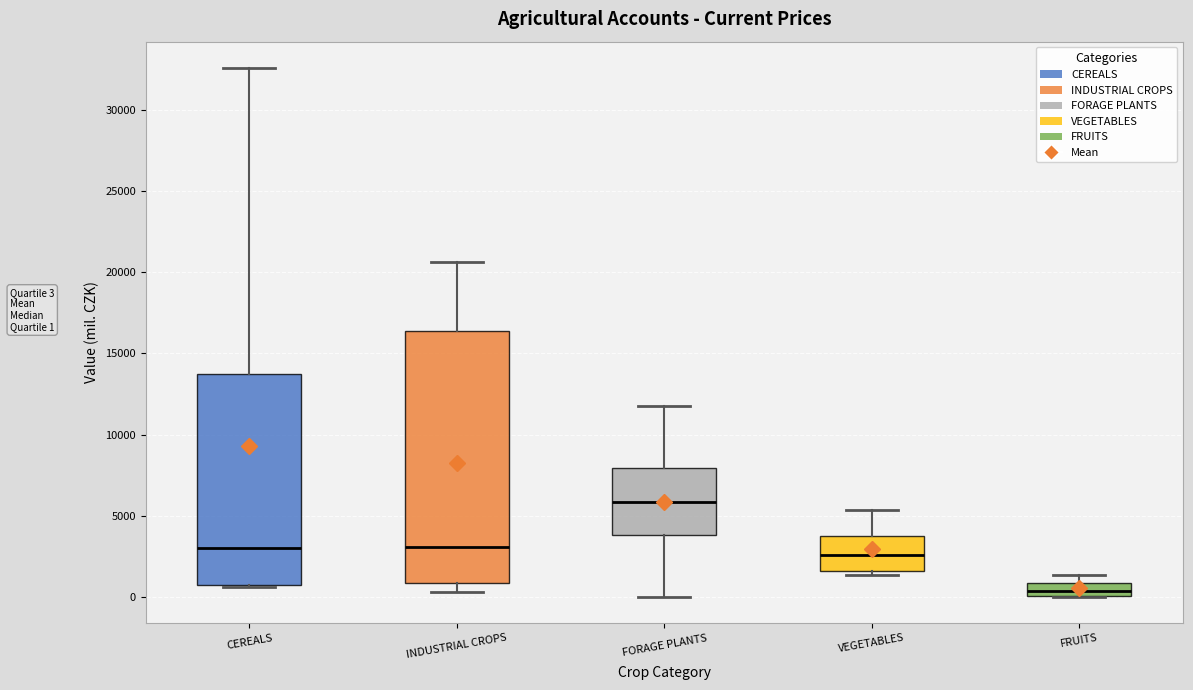

Reading left to right, read every box against the y-axis: the position of its median line, the range the box covers, and the ends of its whiskers. The values are not printed on the chart, so give them approximately, as read against the axis.

CEREALS: median 3000, box 1000 to 13500, whiskers 500 to 32500
INDUSTRIAL CROPS: median 3000, box 1000 to 16500, whiskers 500 to 20500
FORAGE PLANTS: median 6000, box 4000 to 8000, whiskers 0 to 12000
VEGETABLES: median 2500, box 1500 to 4000, whiskers 1500 (just below the box's lower edge) to 5500
FRUITS: median 500, box 0 to 1000, whiskers 0 to 1500